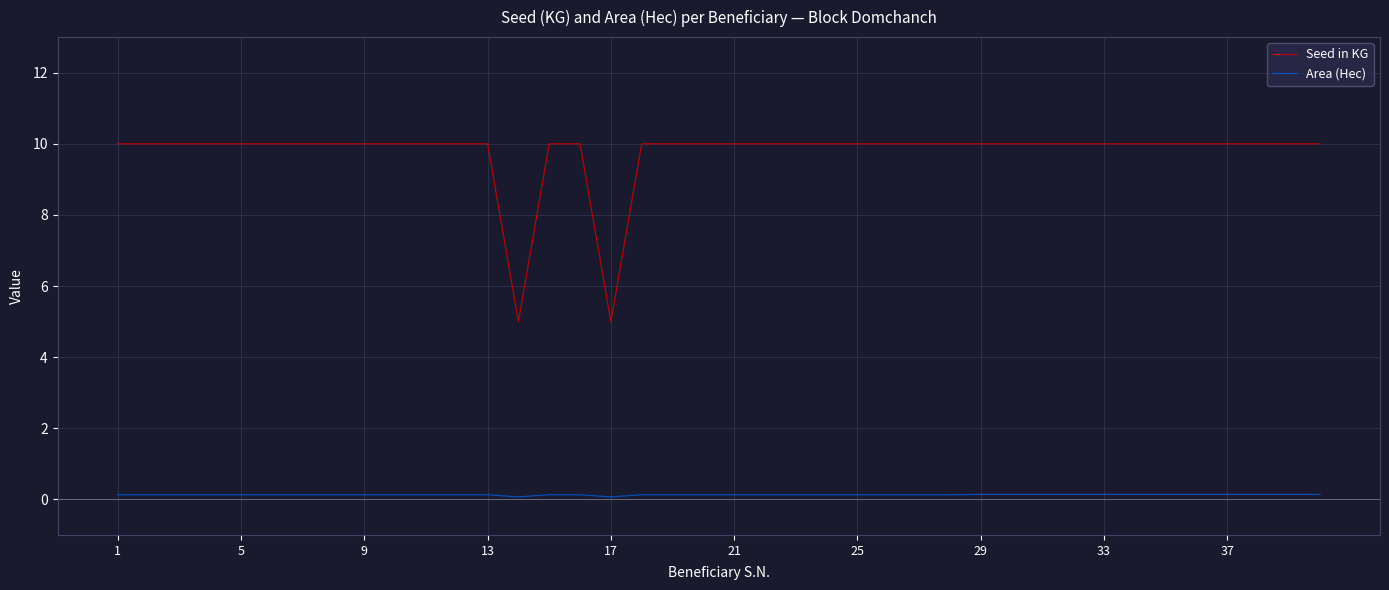

Reading left to right, extract all data points from this chart.

Seed in KG: 10.0	10.0	10.0	10.0	10.0	10.0	10.0	10.0	10.0	10.0	10.0	10.0	10.0	5.0	10.0	10.0	5.0	10.0	10.0	10.0	10.0	10.0	10.0	10.0	10.0	10.0	10.0	10.0	10.0	10.0	10.0	10.0	10.0	10.0	10.0	10.0	10.0	10.0	10.0	10.0
Area (Hec): 0.1	0.1	0.1	0.1	0.1	0.1	0.1	0.1	0.1	0.1	0.1	0.1	0.1	0.1	0.1	0.1	0.1	0.1	0.1	0.1	0.1	0.1	0.1	0.1	0.1	0.1	0.1	0.1	0.1	0.1	0.1	0.1	0.1	0.1	0.1	0.1	0.1	0.1	0.1	0.1